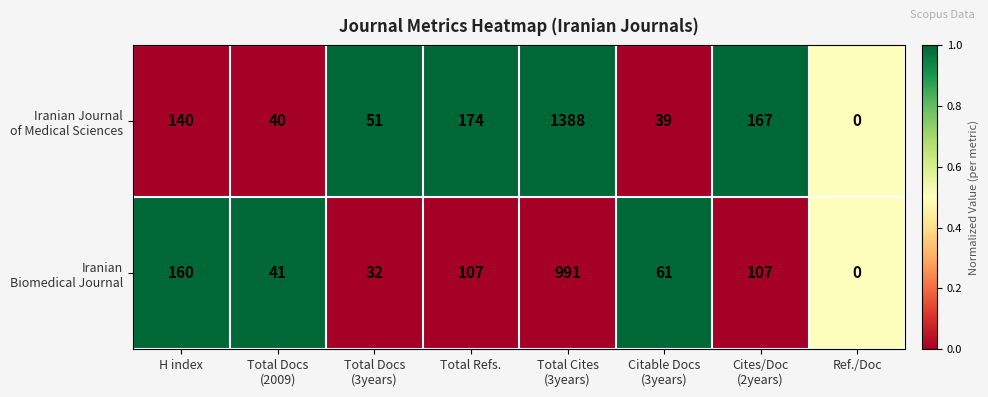

What is the difference between the highest and lowest values at Total Docs
(2009)?

1